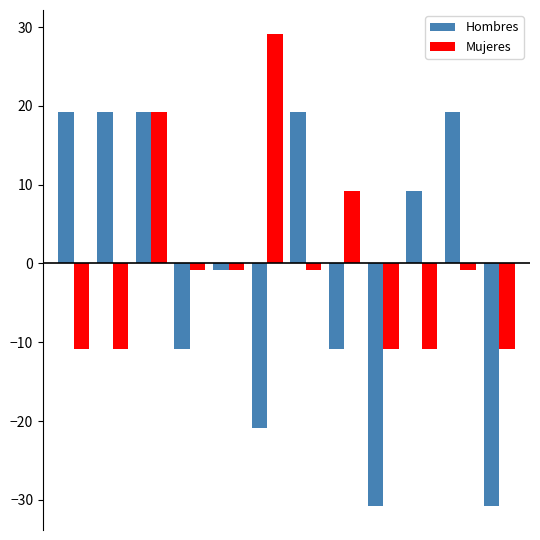

What is the greatest value displayed?

29.2